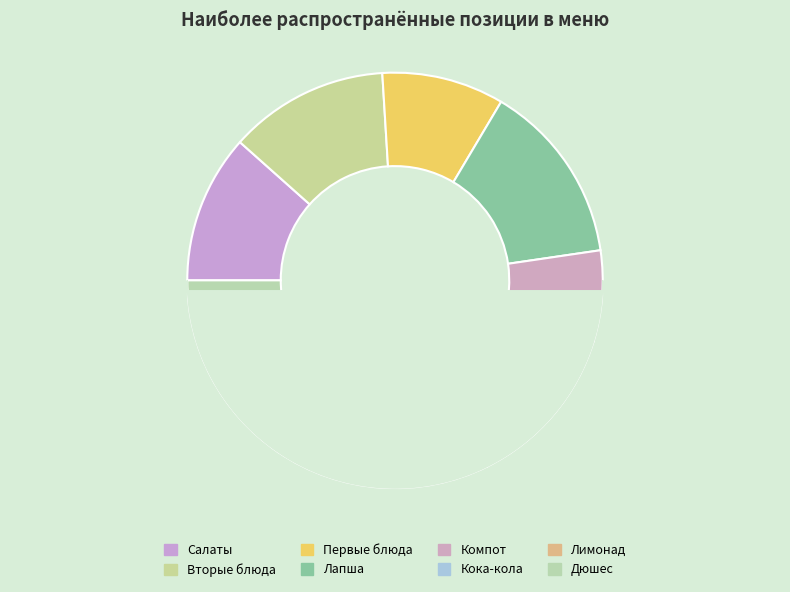

To the nearest percent, what is the average slice percentage?

12%